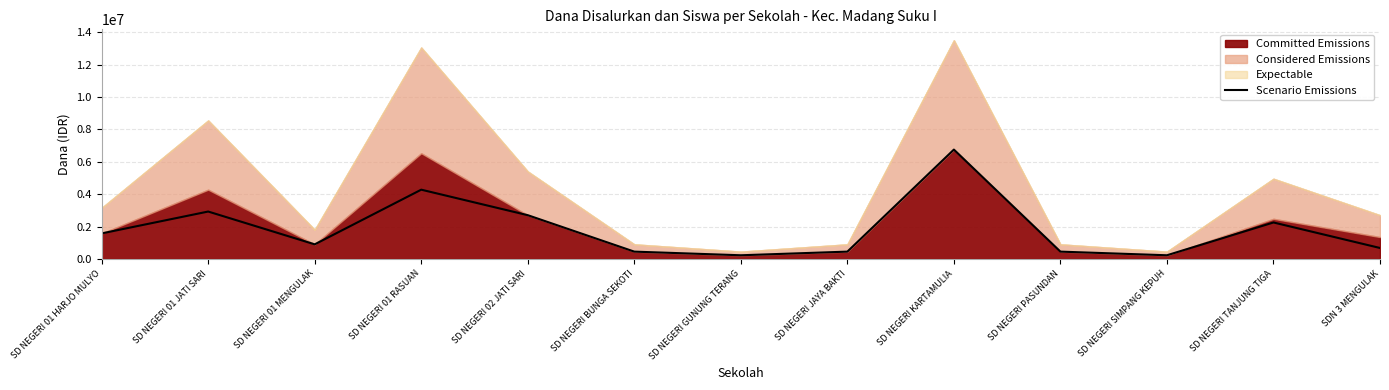

What is the value of the 13th point from the left?

675000